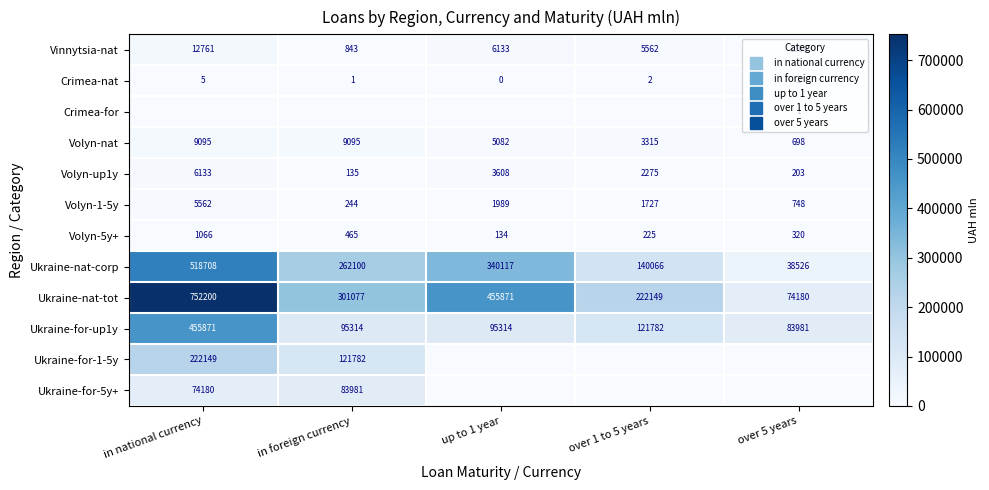

How many values in the Volyn-up1y series exceed 2274?

3